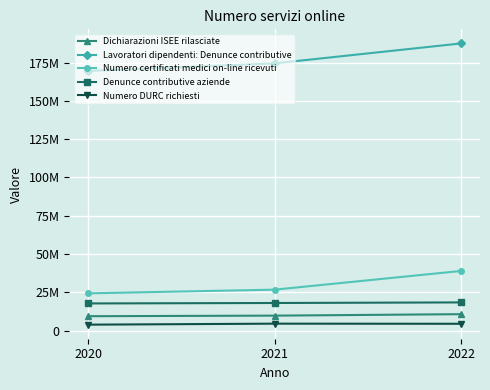

What are all the series names shown in the legend?

Dichiarazioni ISEE rilasciate, Lavoratori dipendenti: Denunce contributive, Numero certificati medici on-line ricevuti, Denunce contributive aziende, Numero DURC richiesti